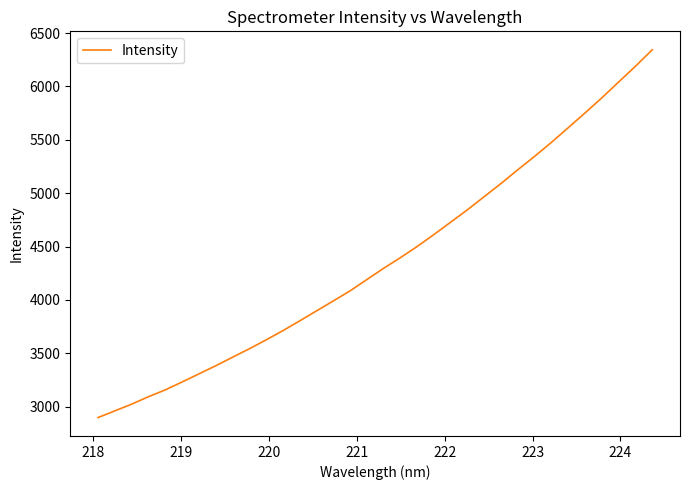

What is the average value?

4373.8